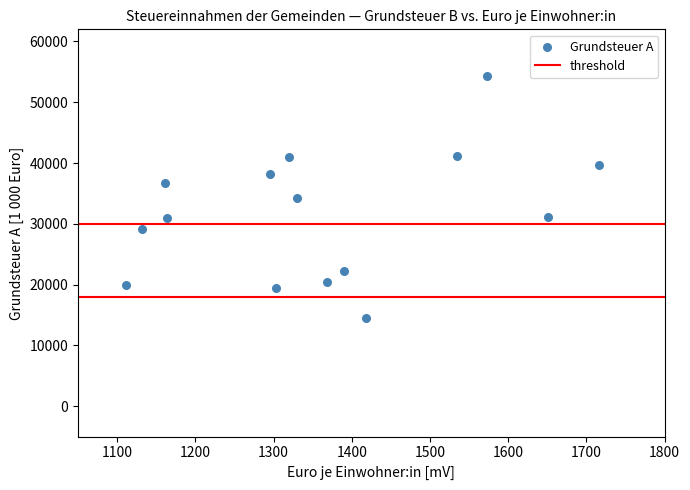

What is the range of Y values (max minus min)?

39879